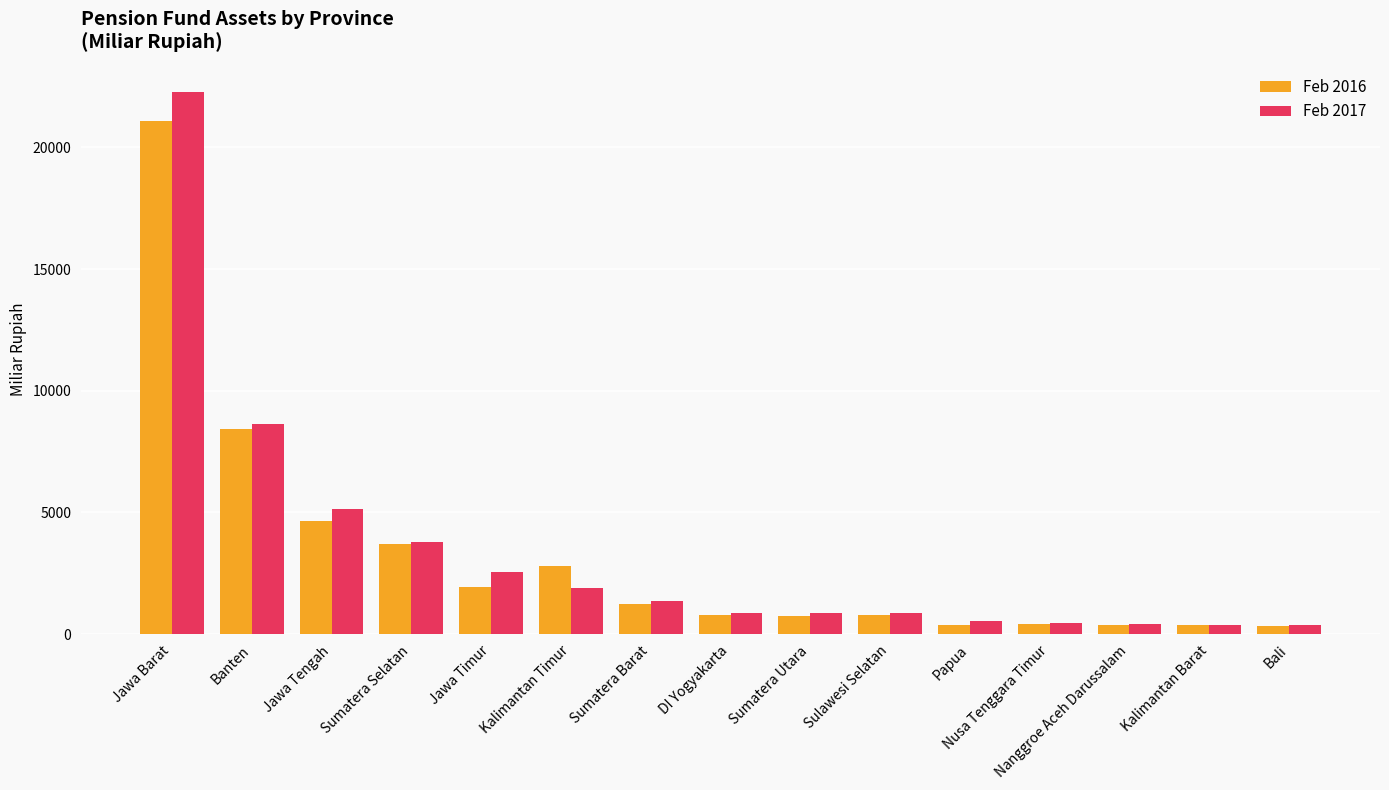

Read the Feb 2016 value at Sulawesi Selatan.

776.0